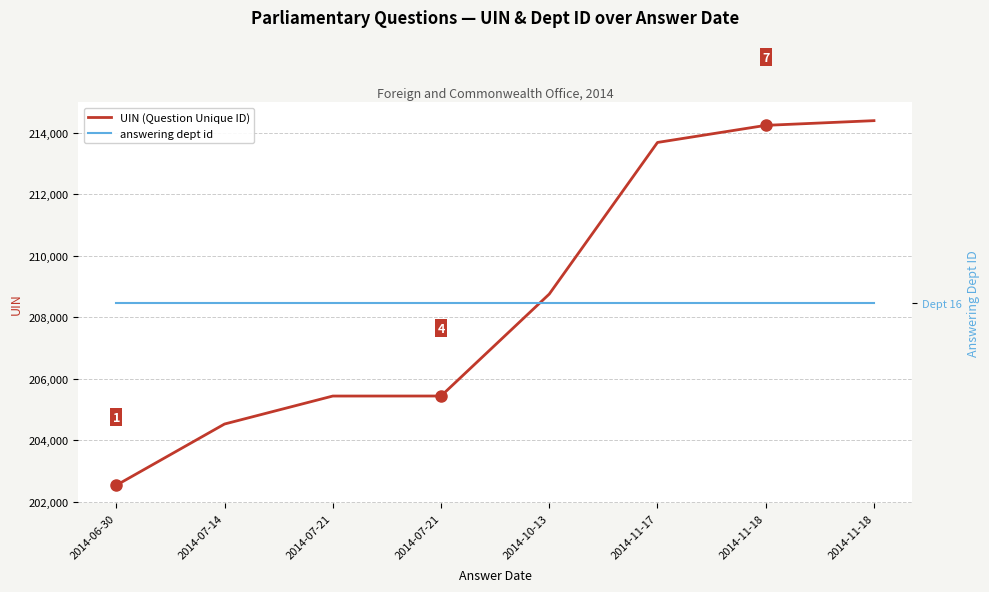

What is the minimum value for UIN (Question Unique ID)?

202537